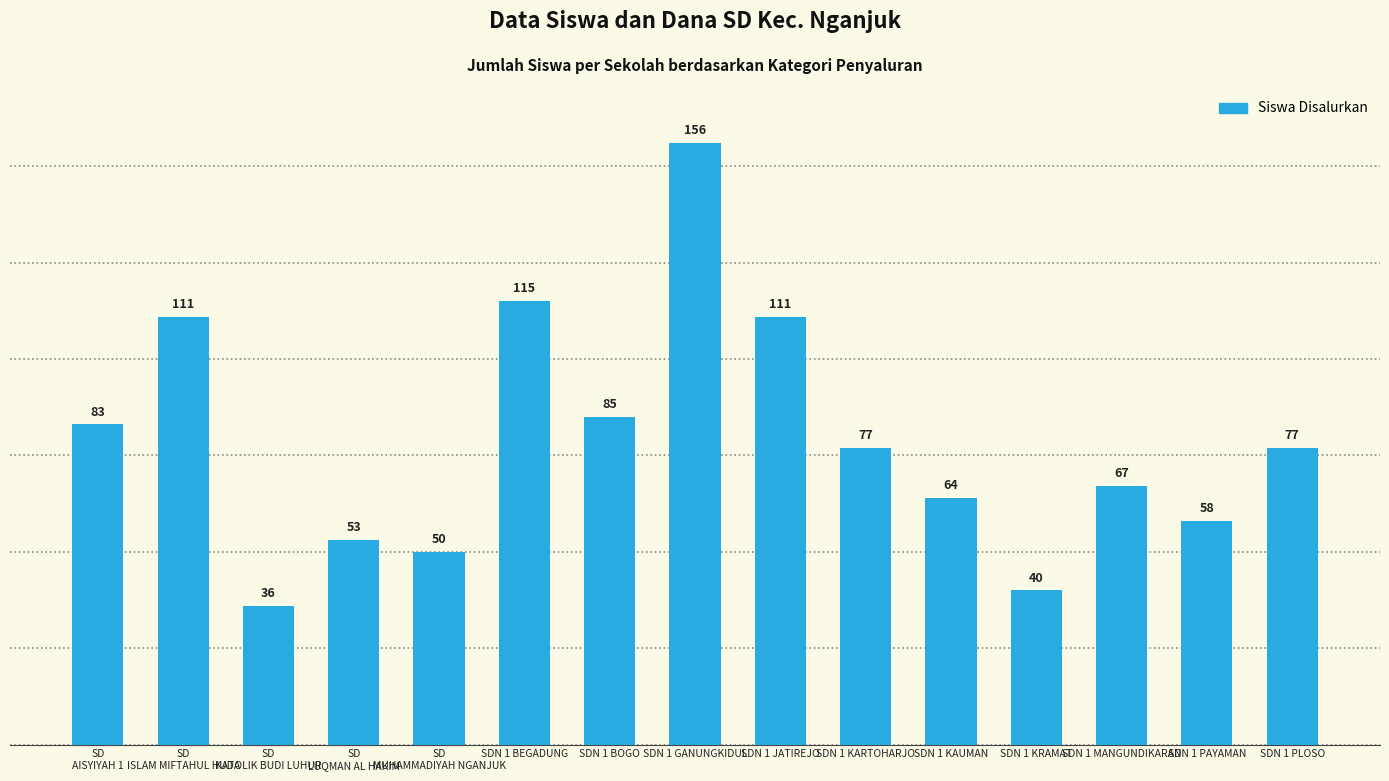

Reading right to left, extract all data points from this chart.

SDN 1 PLOSO=77	SDN 1 PAYAMAN=58	SDN 1 MANGUNDIKARAN=67	SDN 1 KRAMAT=40	SDN 1 KAUMAN=64	SDN 1 KARTOHARJO=77	SDN 1 JATIREJO=111	SDN 1 GANUNGKIDUL=156	SDN 1 BOGO=85	SDN 1 BEGADUNG=115	SD
MUHAMMADIYAH NGANJUK=50	SD
LUQMAN AL HAKIM=53	SD
KATOLIK BUDI LUHUR=36	SD
ISLAM MIFTAHUL HUDA=111	SD
AISYIYAH 1=83